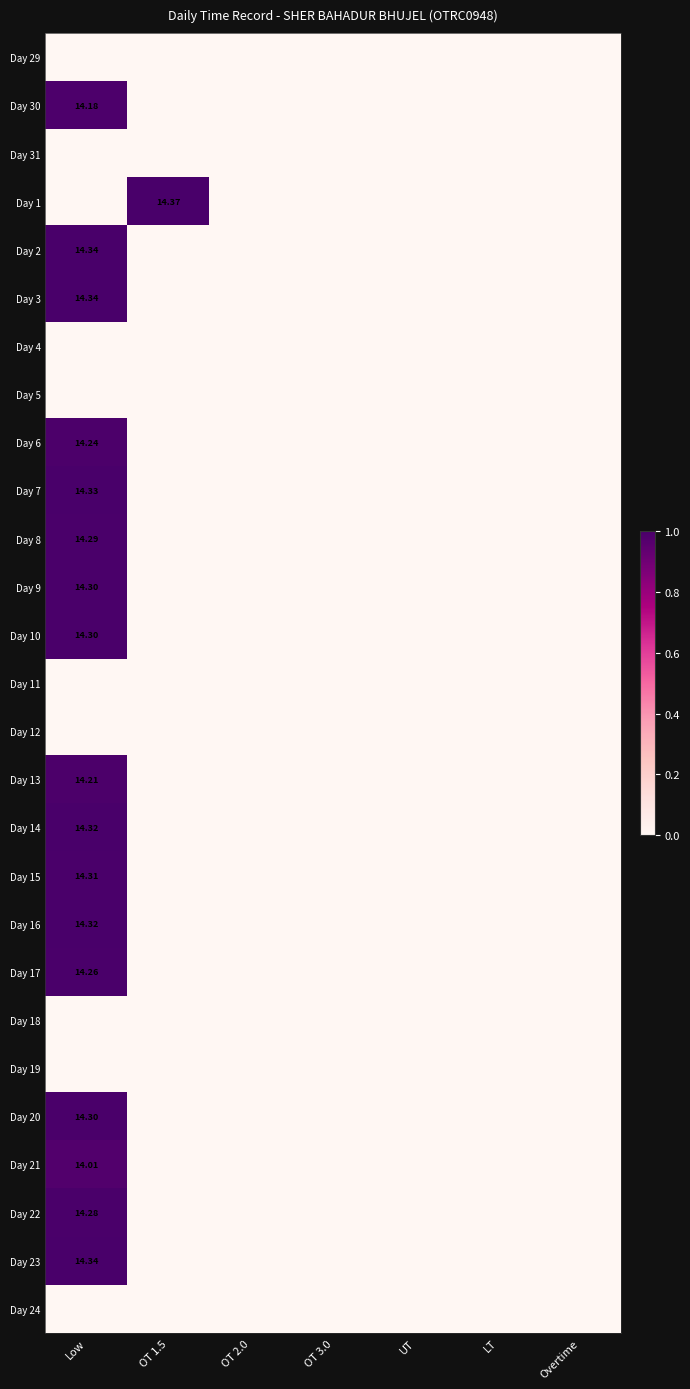

Between OT 3.0 and LT, which is larger?

OT 3.0